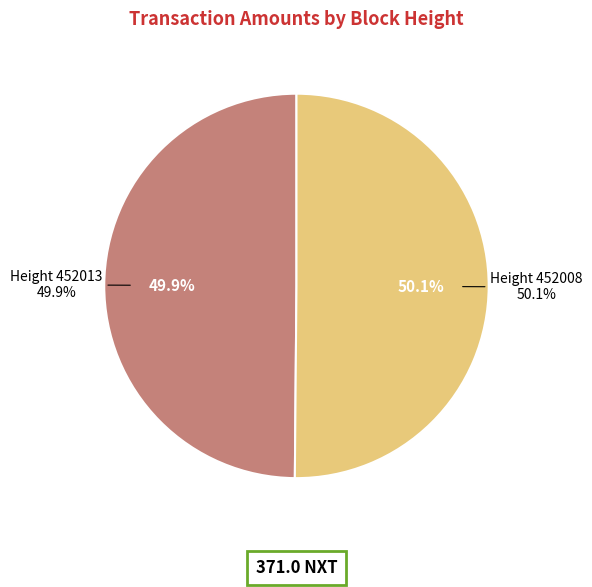

Between 452013 and 452008, which is larger?

452008